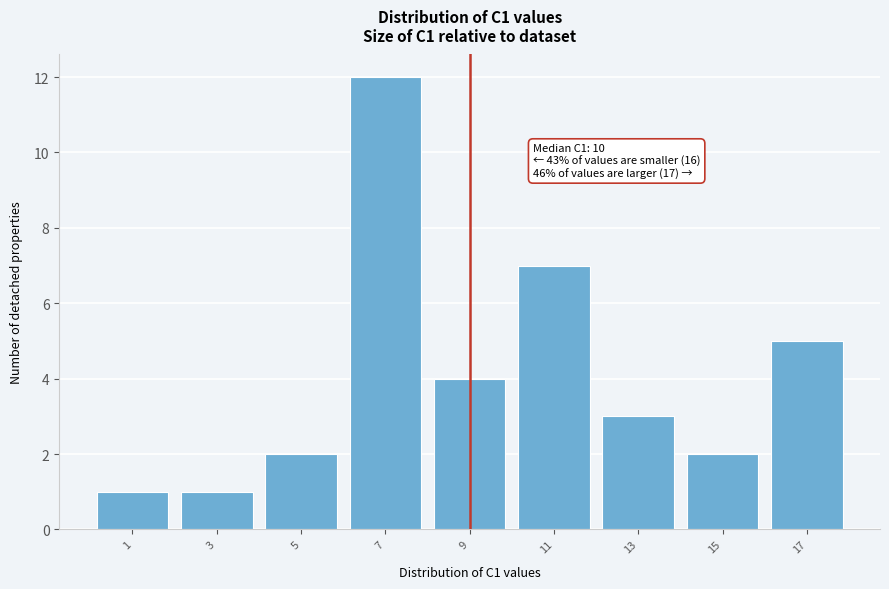

Reading left to right, list all the values displayed in this chart.

1	1	2	12	4	7	3	2	5